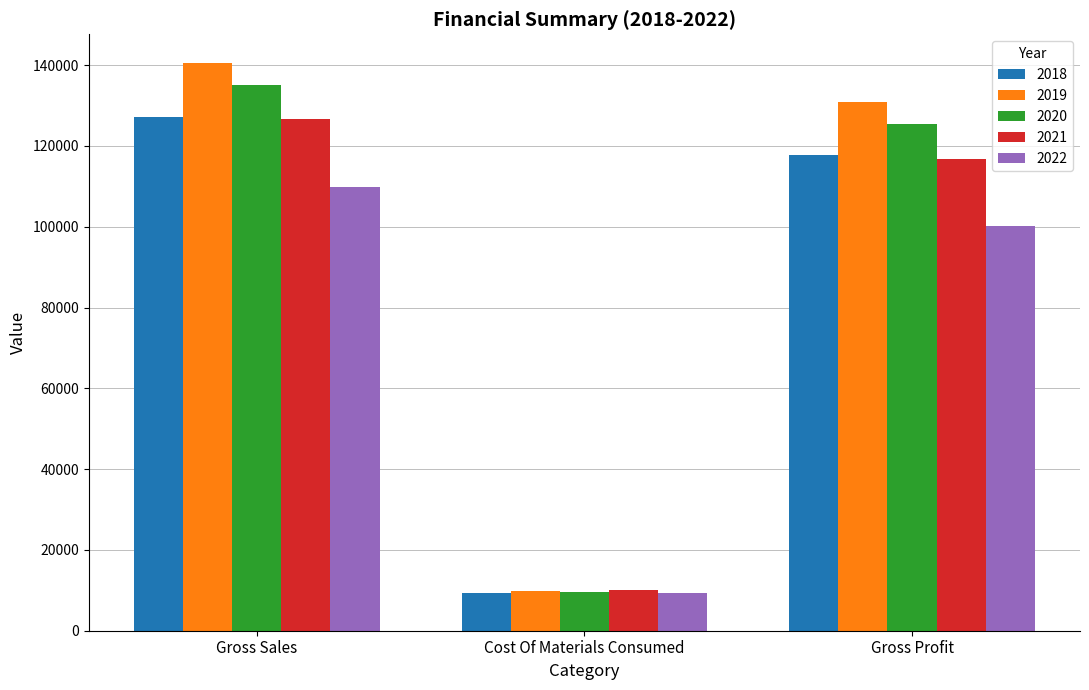

What is the total value across all series at Gross Sales?

639243.9